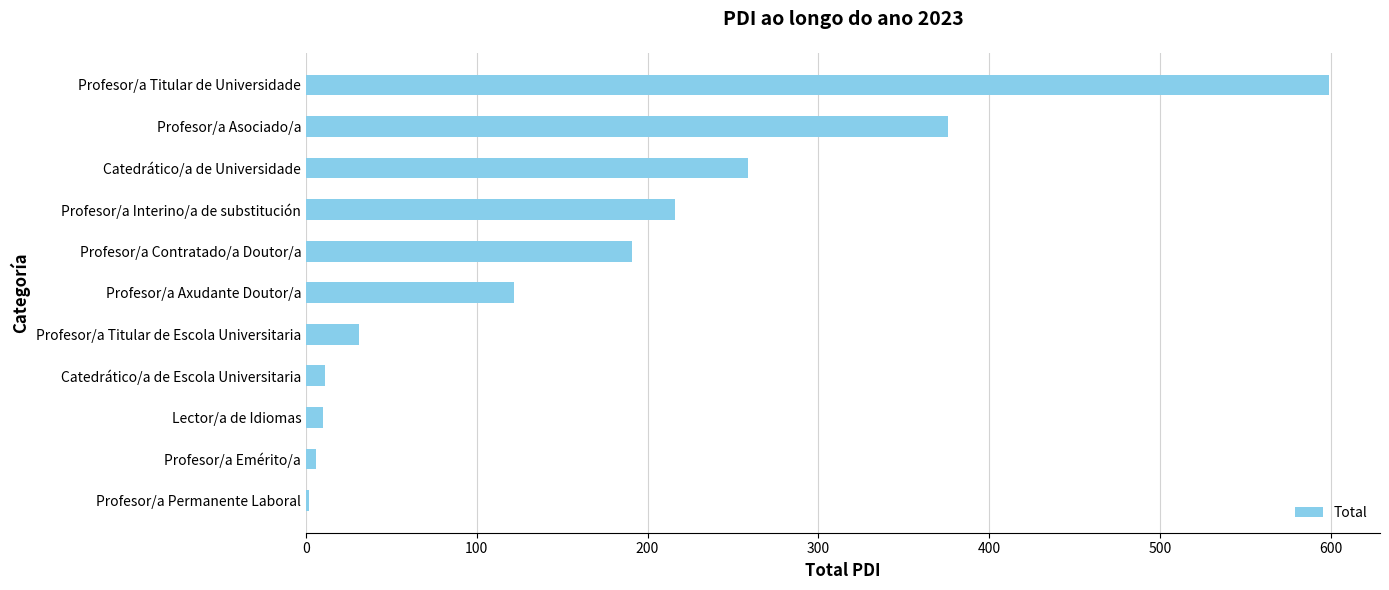

What is the change in value from Profesor/a Axudante Doutor/a to Profesor/a Interino/a de substitución?

+94